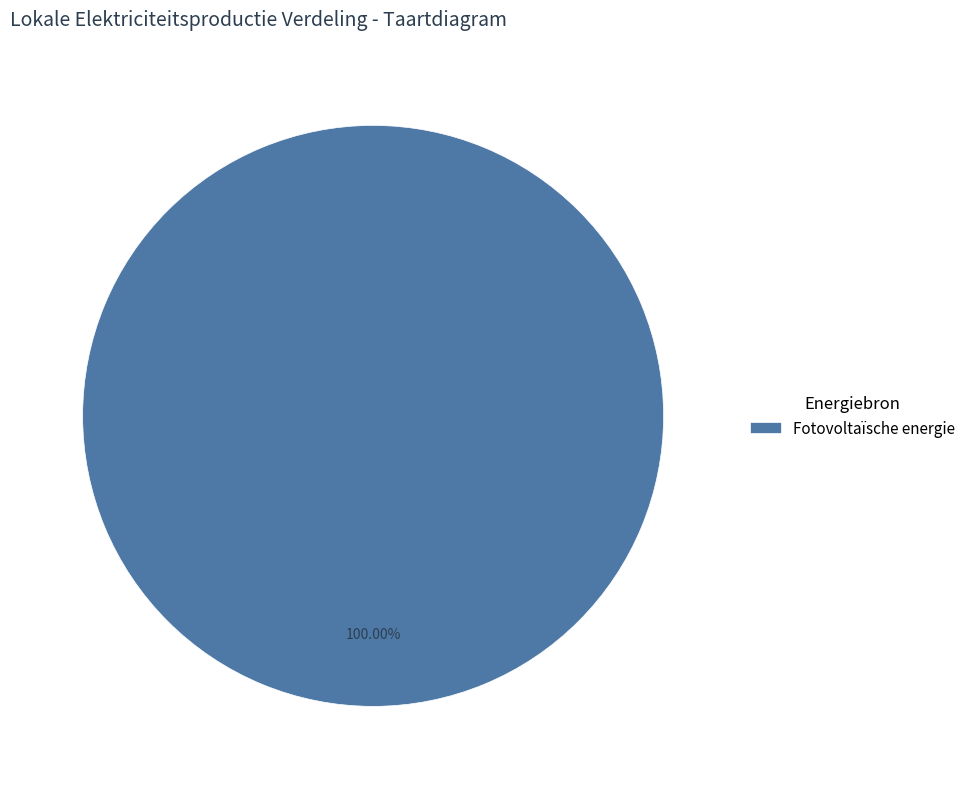

Does any single category account for the majority?

Yes